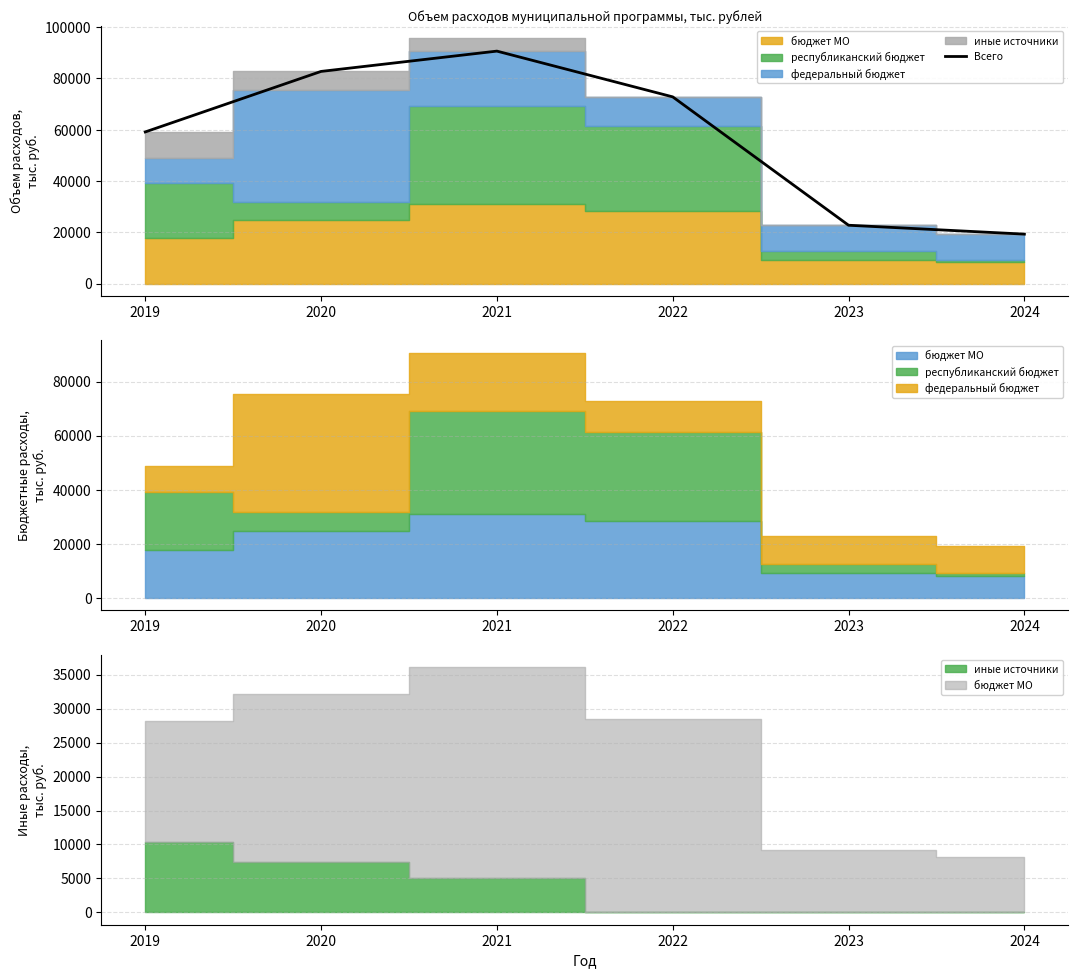

Reading left to right, extract all data points from this chart.

2019=59143.6	2020=82756.6	2021=90678.9	2022=72825.8	2023=22746.5	2024=19279.0